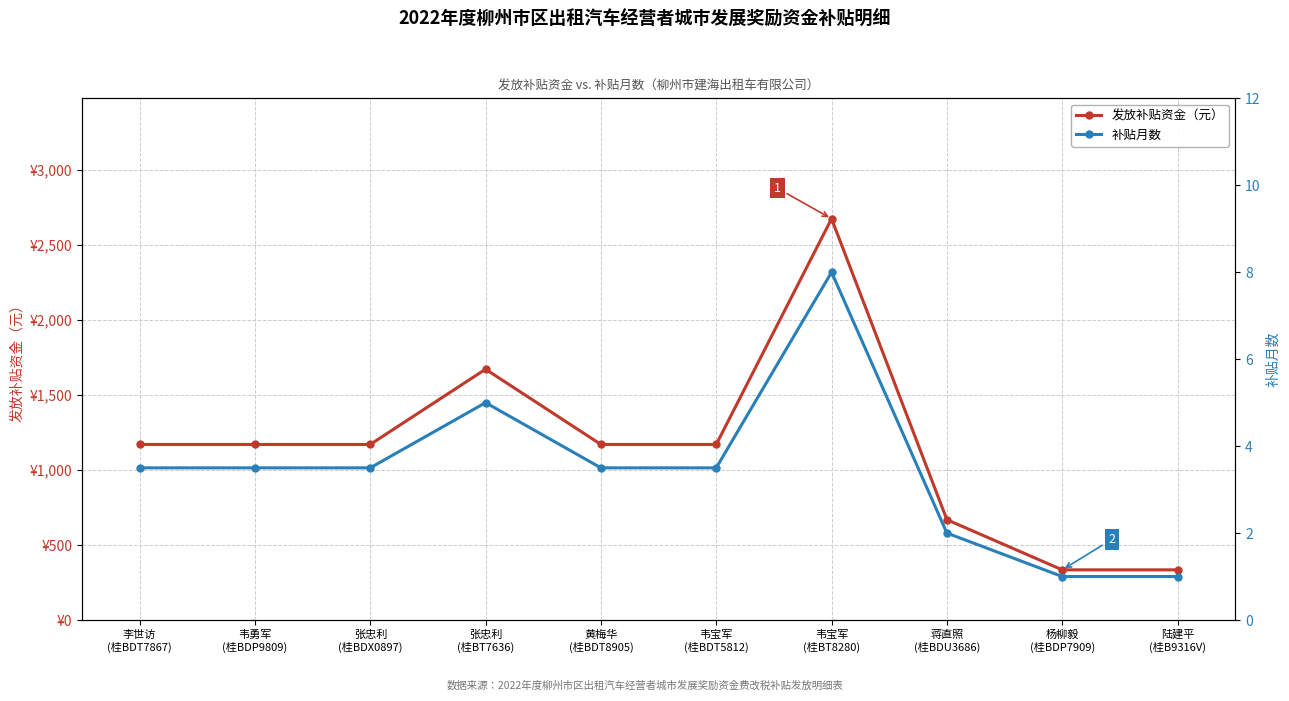

What are all the series names shown in the legend?

发放补贴资金（元）, 补贴月数